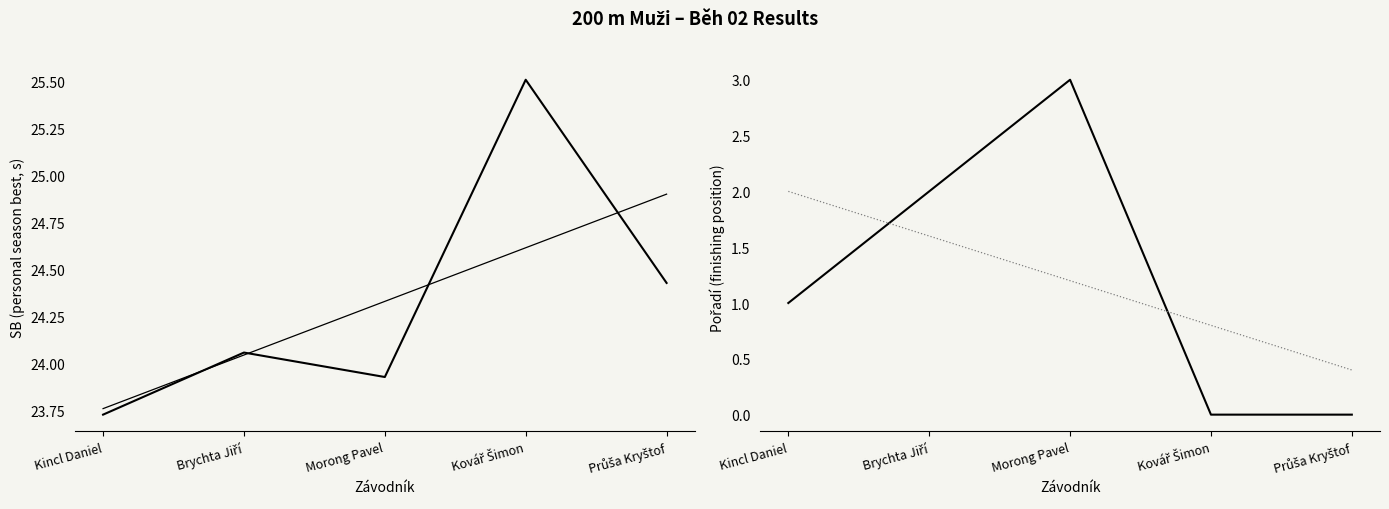

Which series has the widest spread of values?

Pořadí